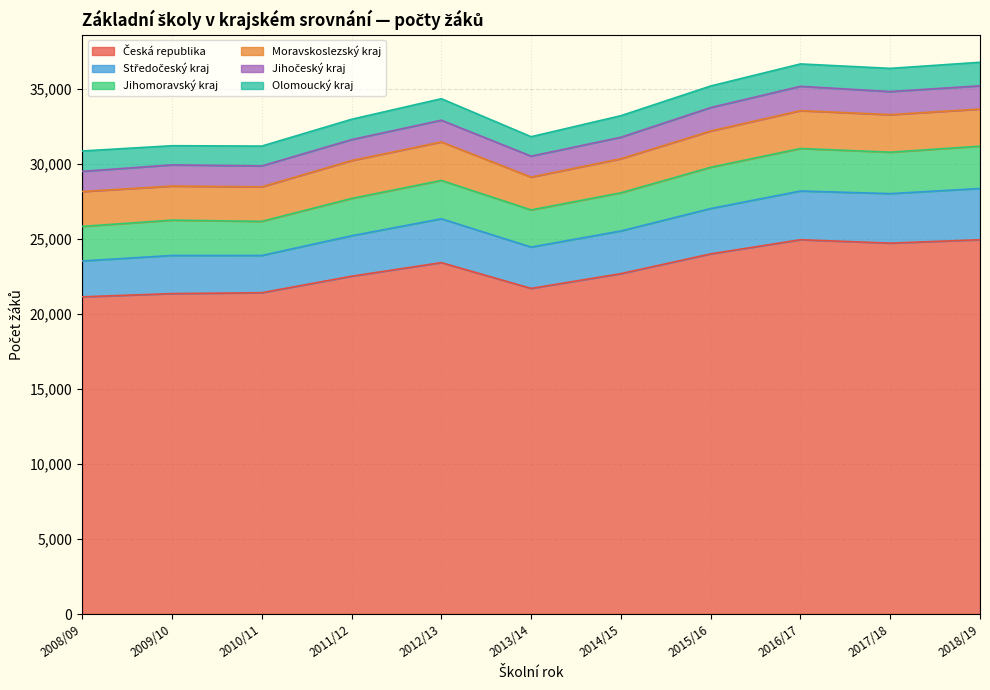

True or false: Česká republika and Jihomoravský kraj intersect in this chart.

False